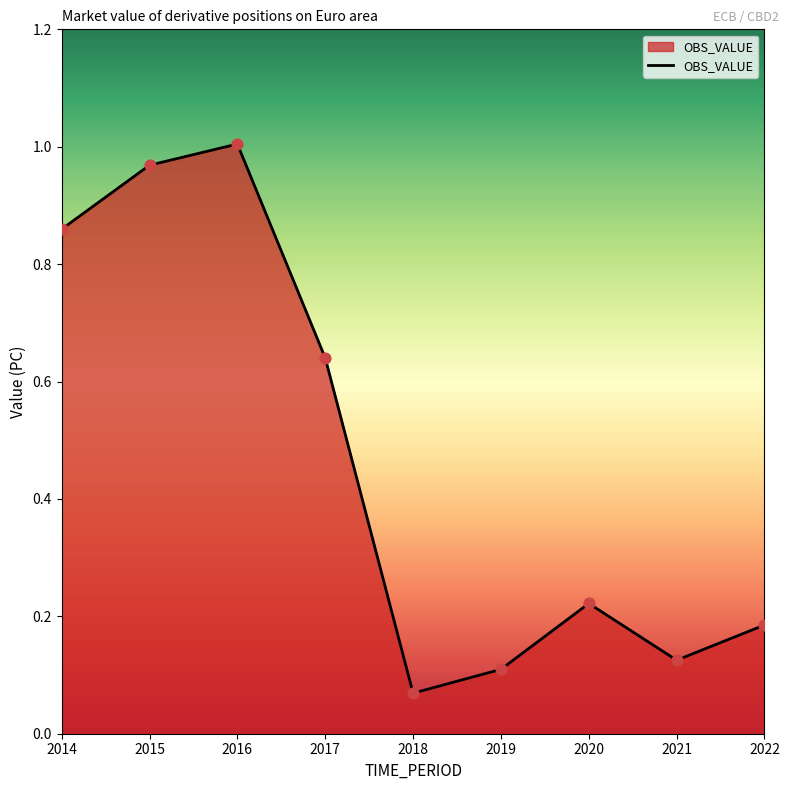

Between 2017 and 2019, which is larger?

2017